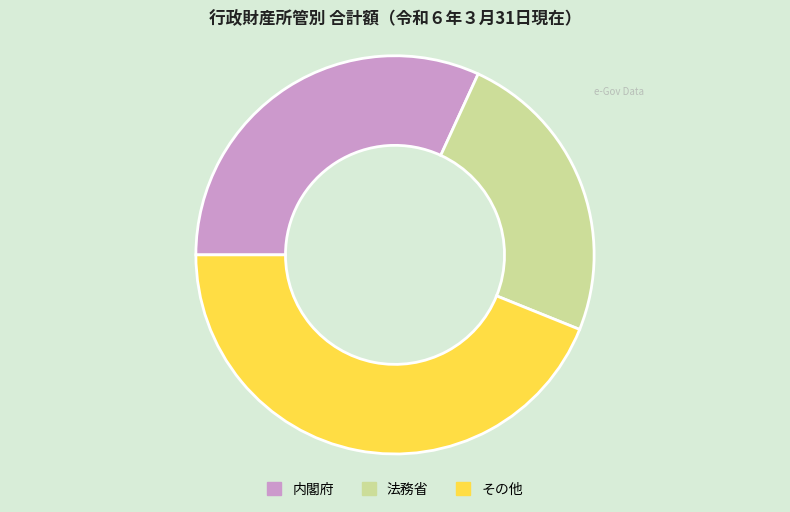

Which has a higher value, 内閣府 or その他?

その他